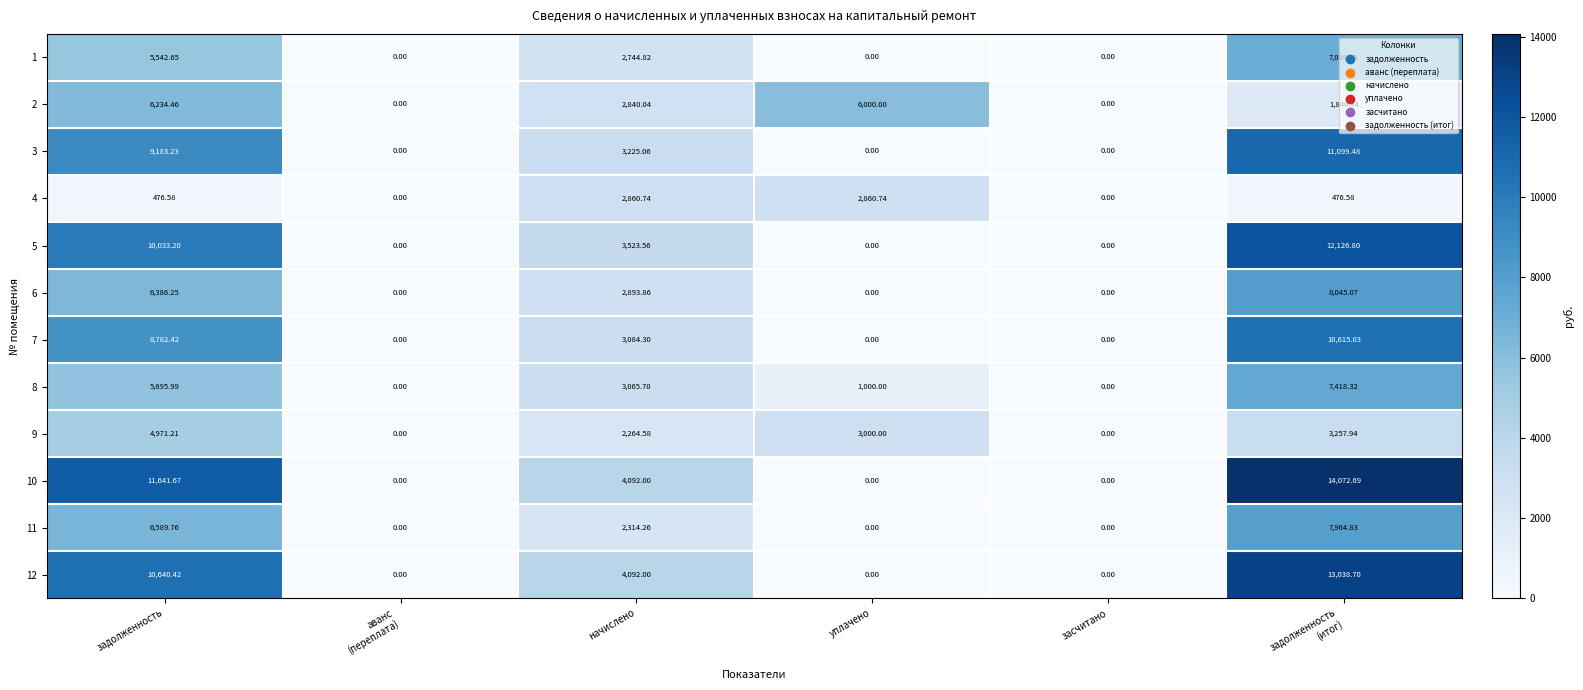

How many values in 5 are above zero?

3